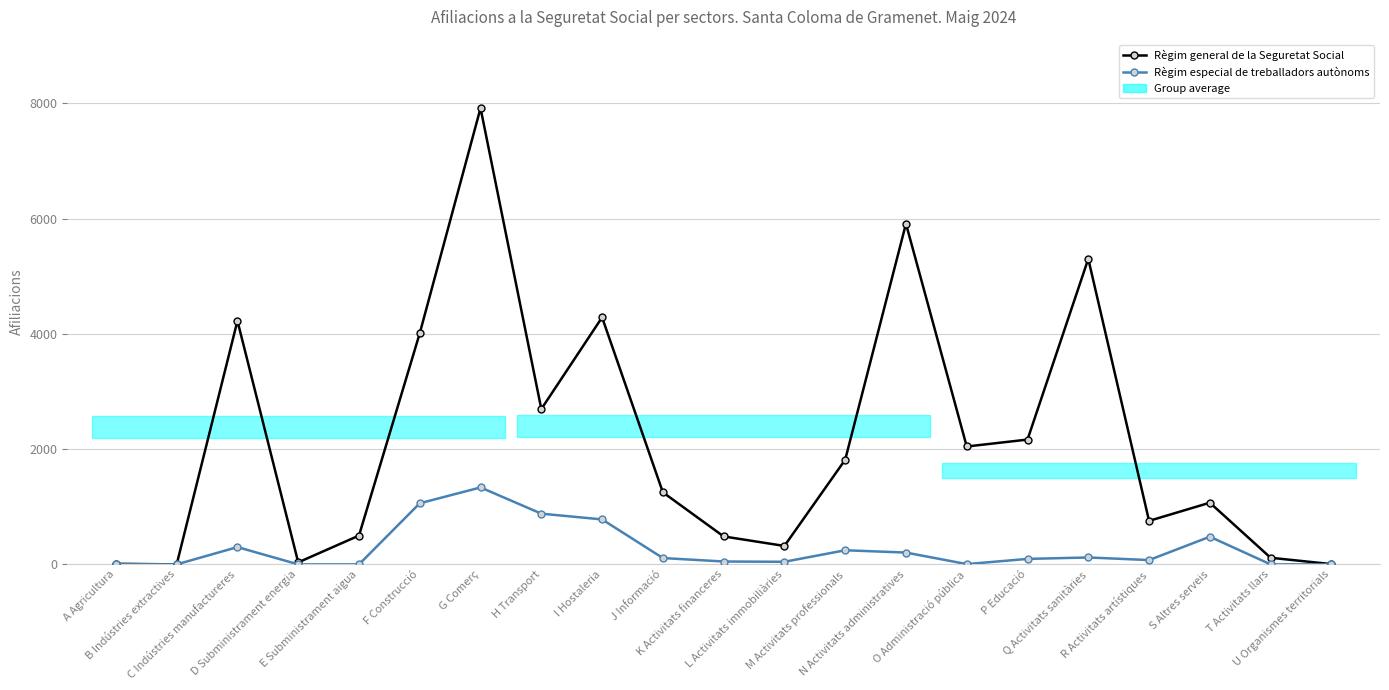

How many data points in Règim especial de treballadors autònoms are above 95?

10